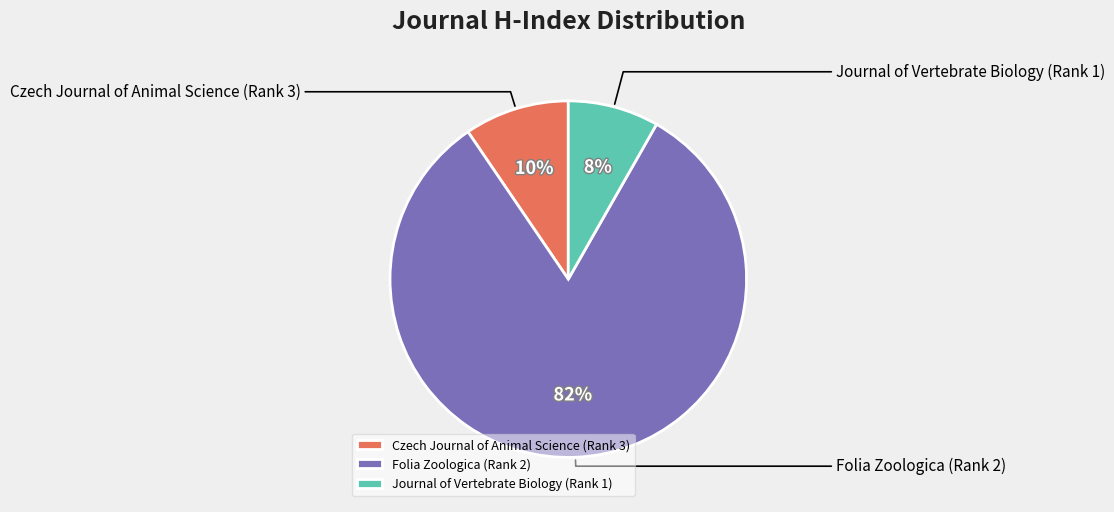

To the nearest percent, what is the difference between the Czech Journal of Animal Science (Rank 3) and Journal of Vertebrate Biology (Rank 1) slice percentages?

1%